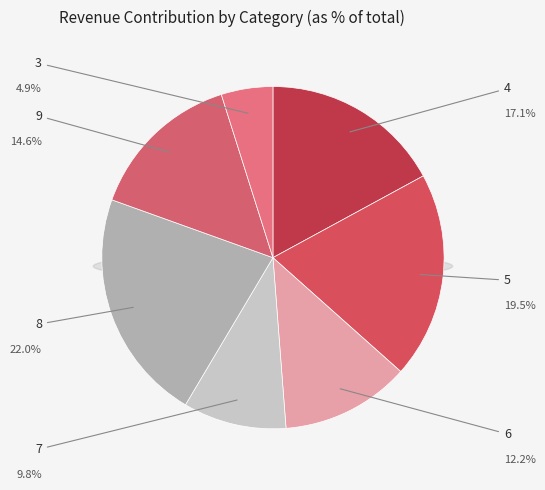

True or false: 9 accounts for 15% of the total.

True